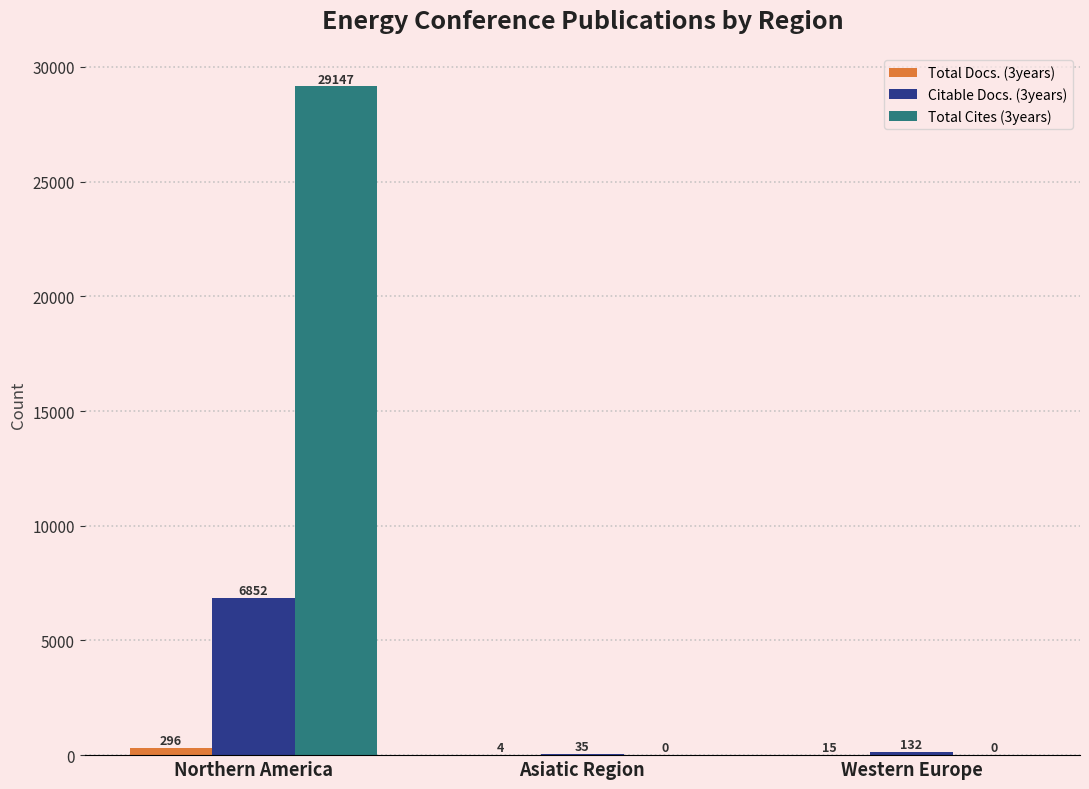

What is the sum of all Total Cites (3years) values?

29147